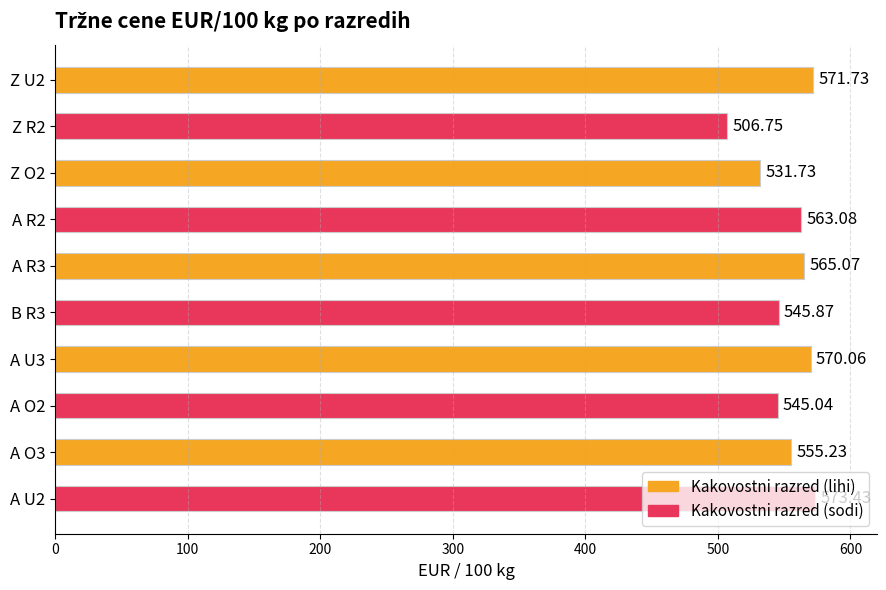

Rank the categories by value from lowest to highest.

Z R2, Z O2, A O2, B R3, A O3, A R2, A R3, A U3, Z U2, A U2